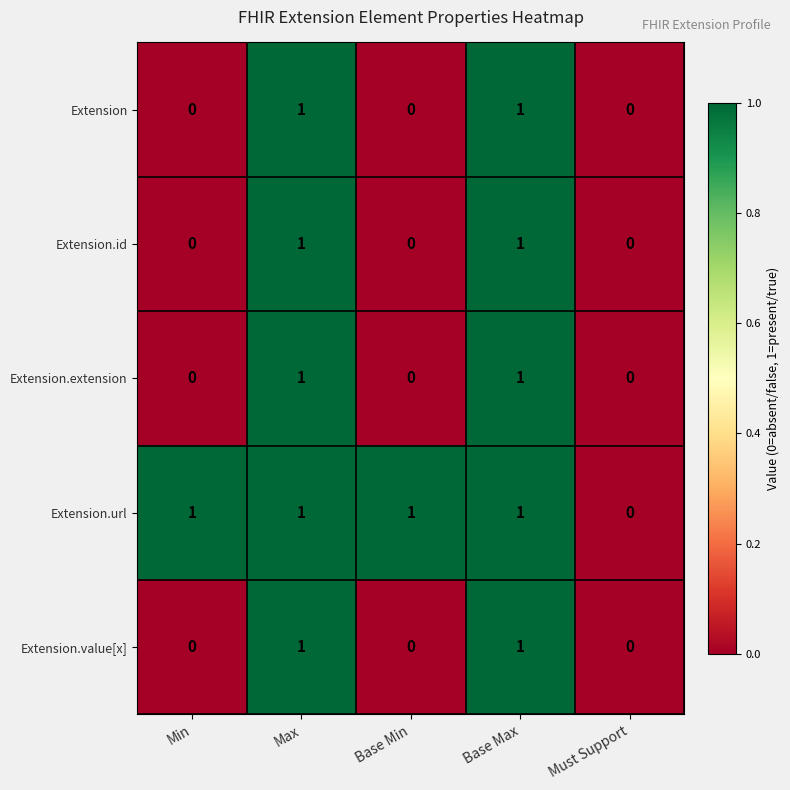

Count the Extension.value[x] values in the range 0 to 1.

5